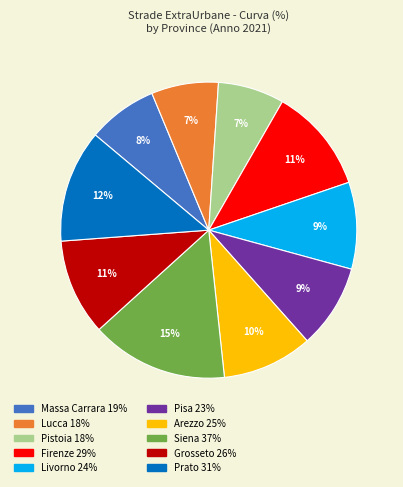

Which has a higher value, Livorno or Prato?

Prato